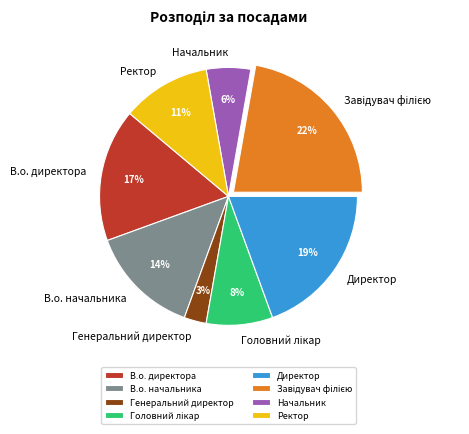

Which slice is the smallest?

Генеральний директор